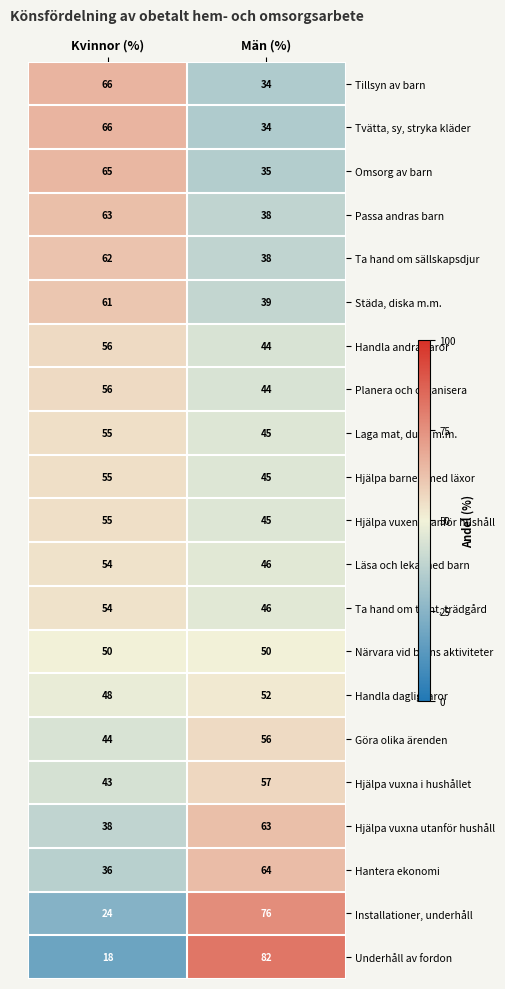

What is the difference between the maximum and minimum values in the Passa andras barn series?

25